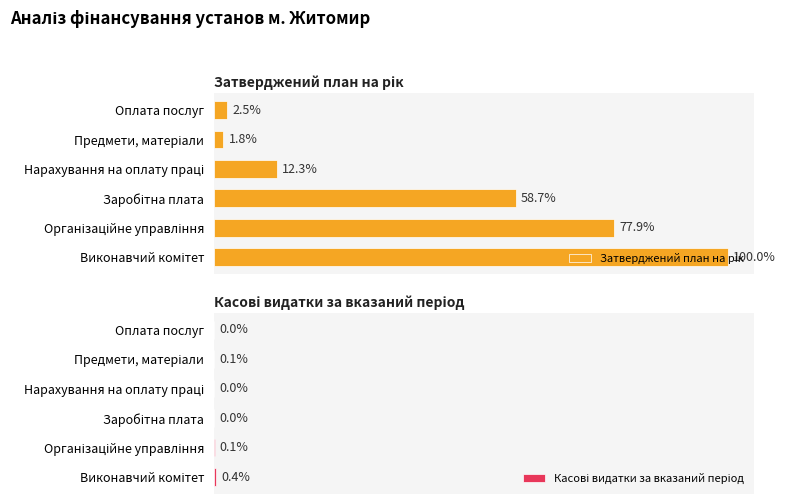

How many data points in Затверджений план на рік are above 52854?

3